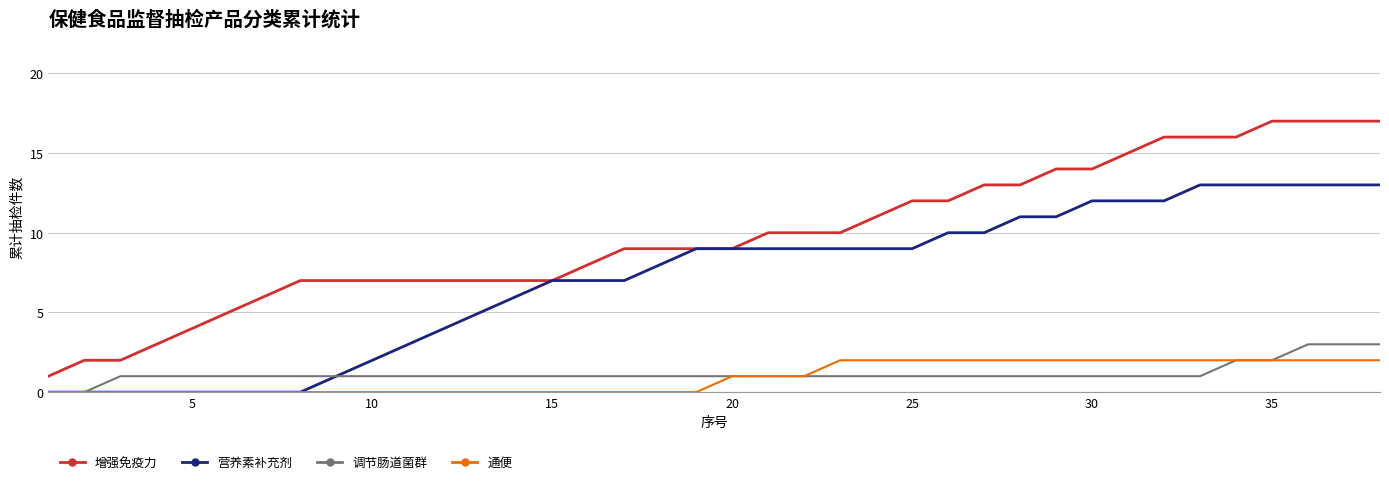

What is the highest value of the 增强免疫力 series?

17